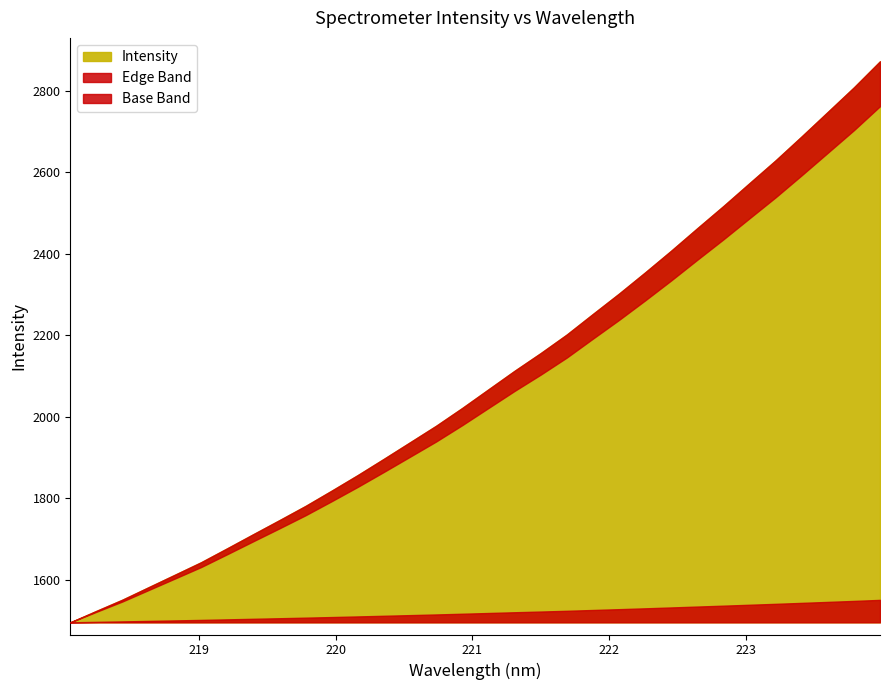

What is the change in value from 219.589 to 223.5987?

+1002.2